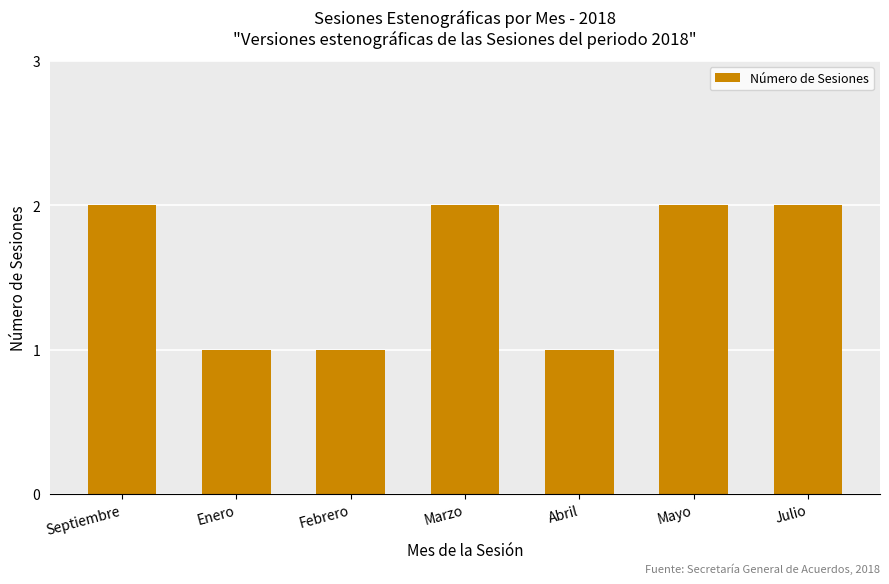

Which has a higher value, Enero or Septiembre?

Septiembre